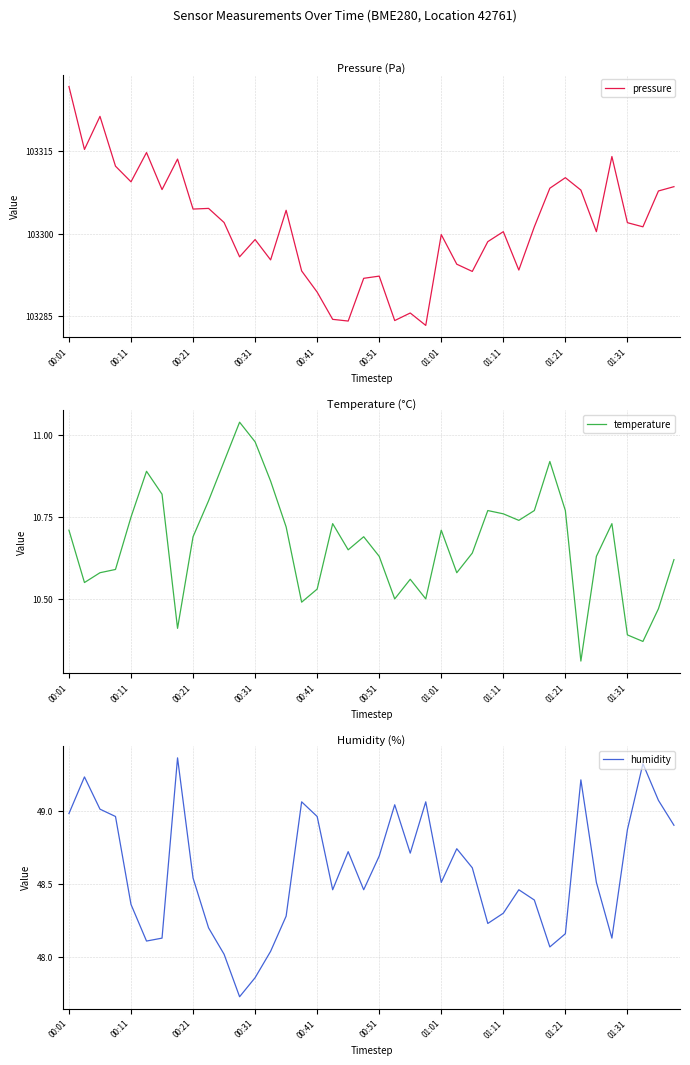

Which category has the highest value in the pressure series?

00:01